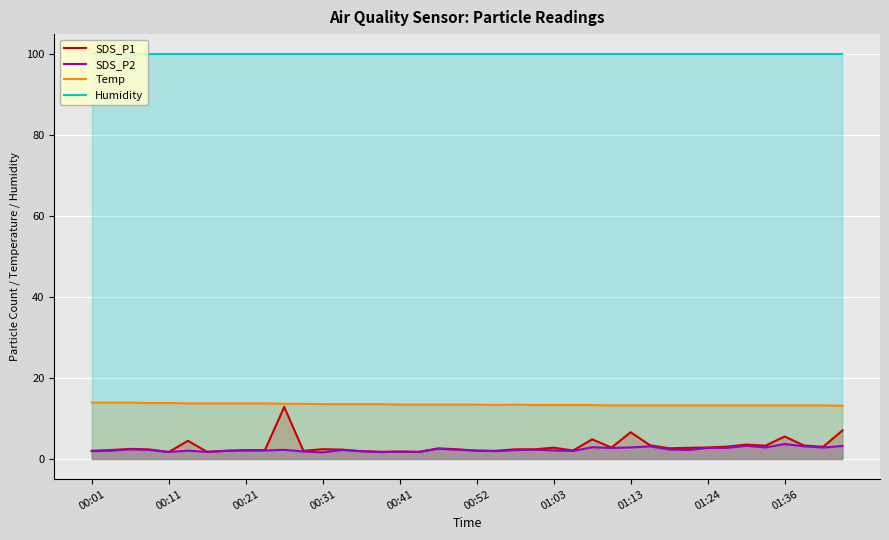

The Humidity series shows 99.9 at 00:11. True or false?

True